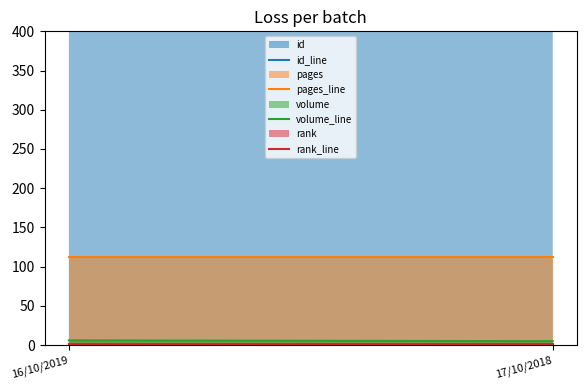

What is the label of the 1st point from the left?

16/10/2019